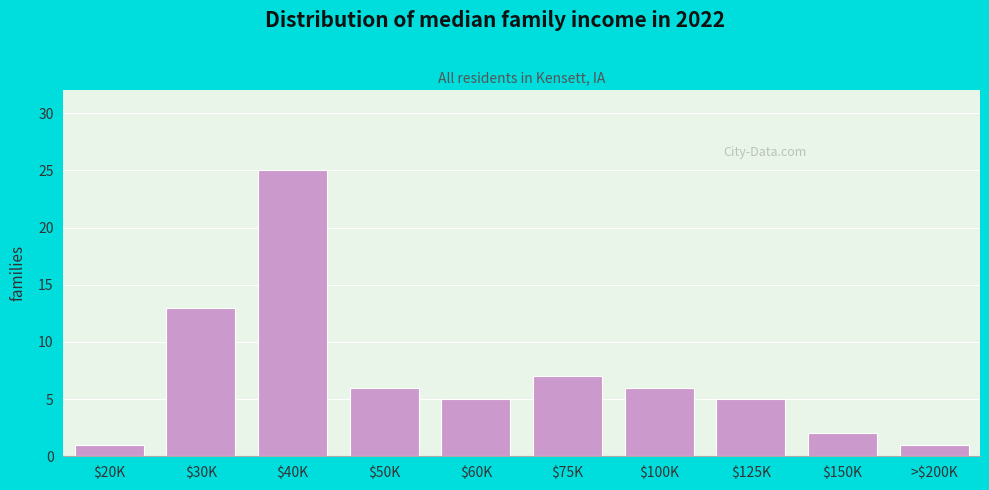

Reading left to right, transcribe all the data shown in this chart.

1	13	25	6	5	7	6	5	2	1